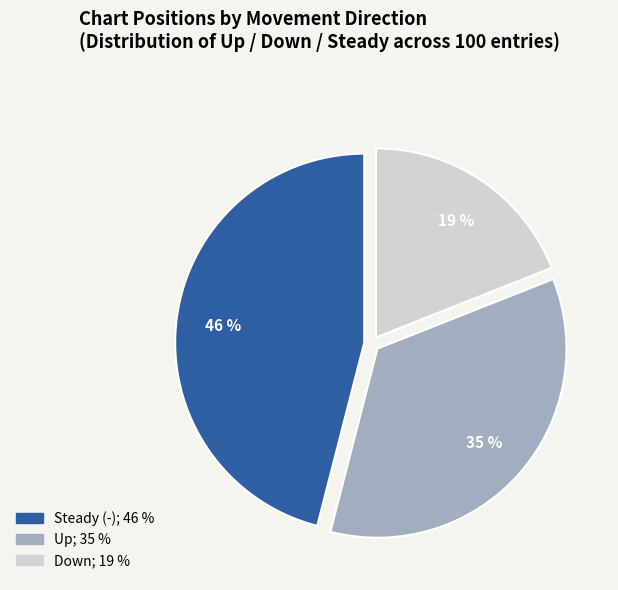

To the nearest percent, what is the average slice percentage?

33%